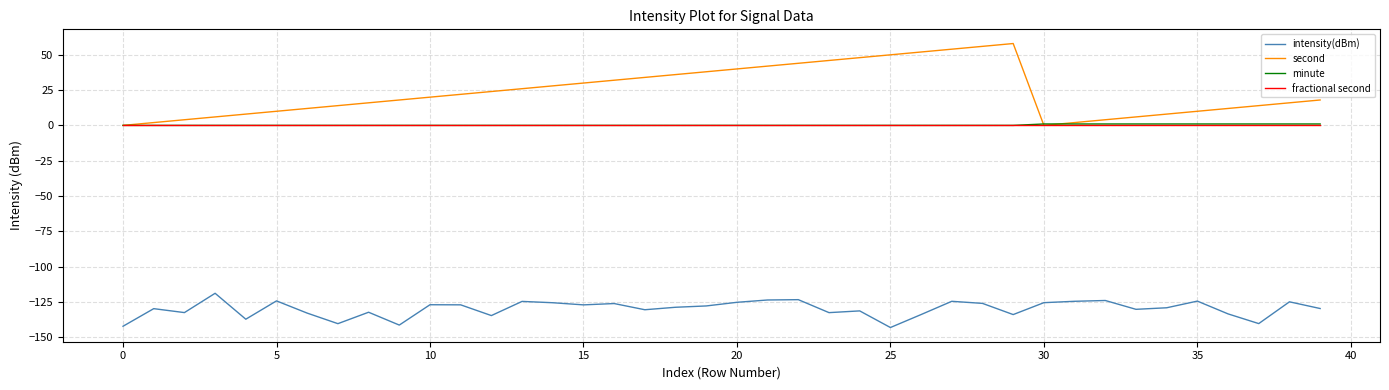

Does the chart have visible grid lines?

Yes